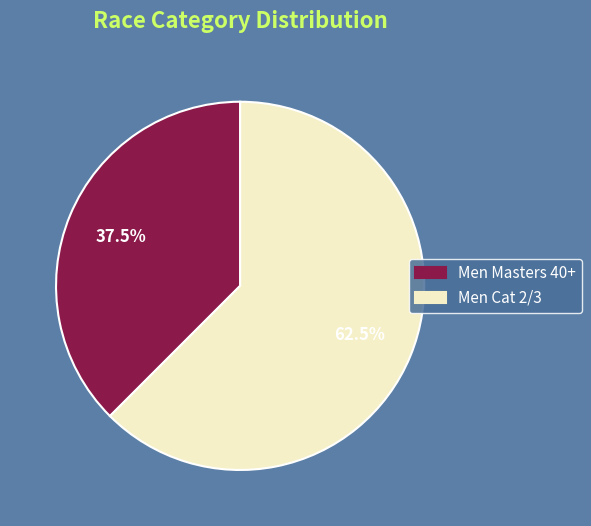

Is there a majority slice in this chart?

Yes